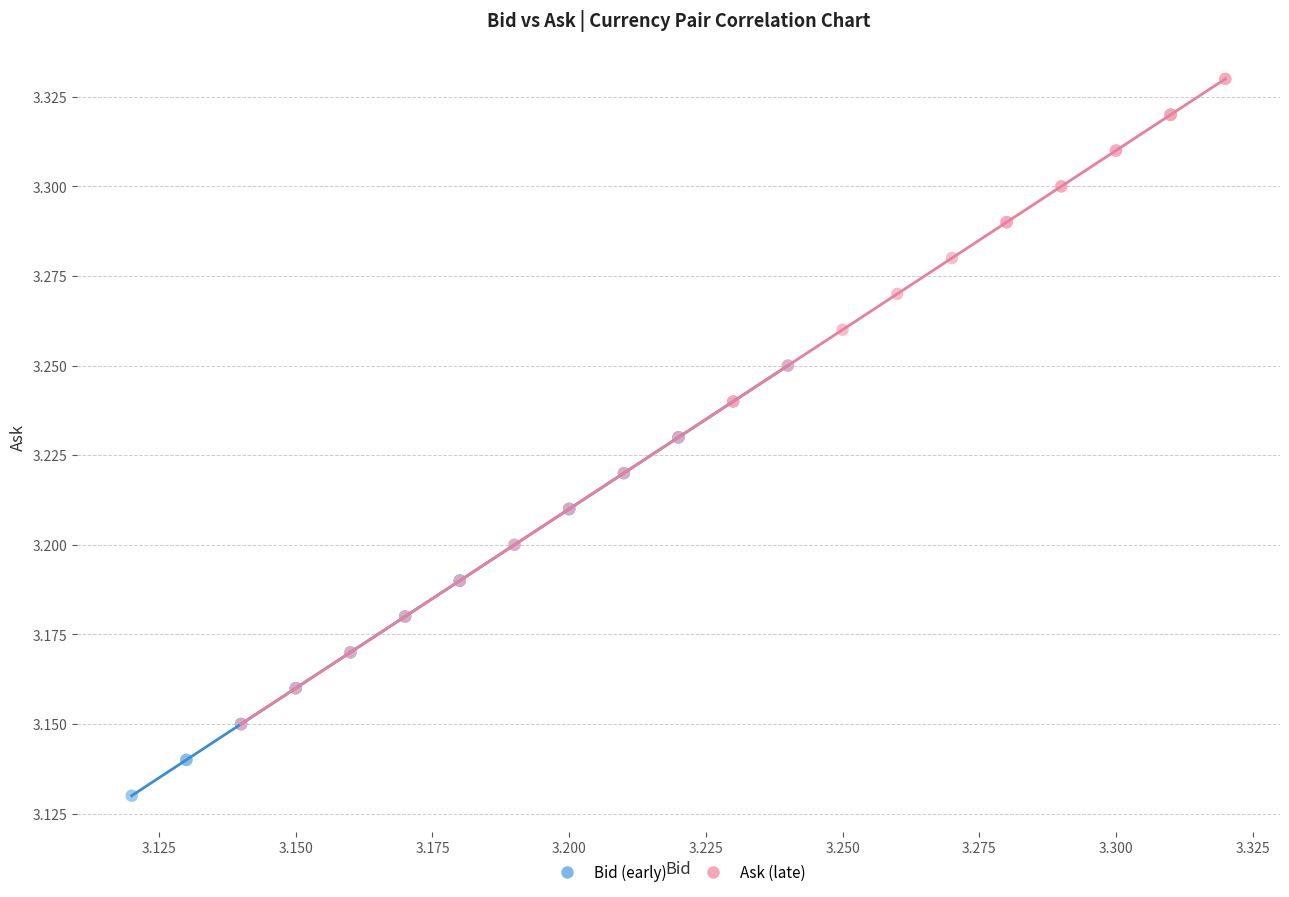

Which series has the widest spread of Y values?

Ask (late)